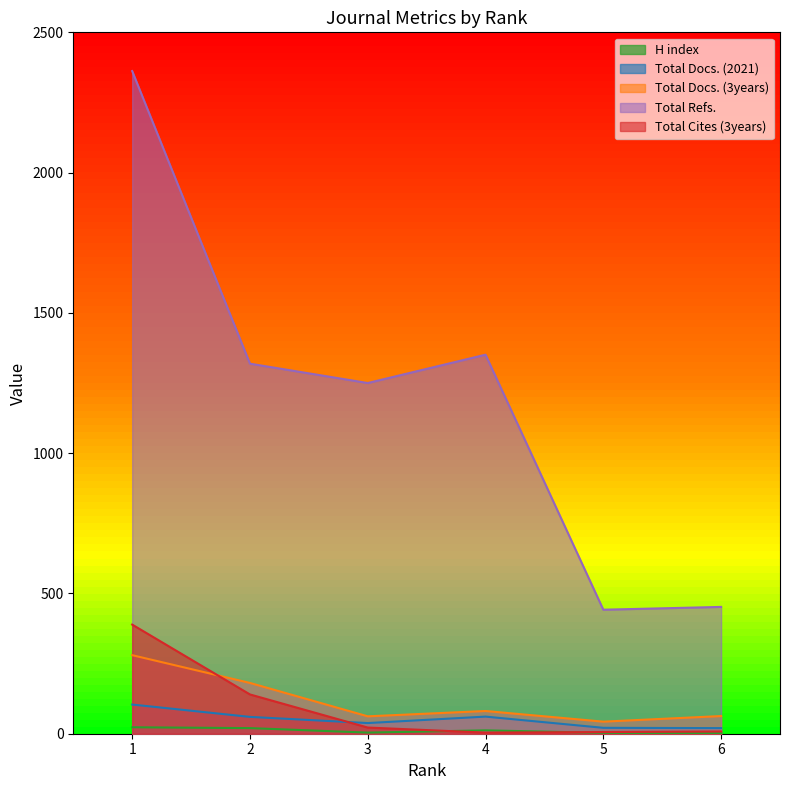

At how many categories does at least one series exceed 512?

4